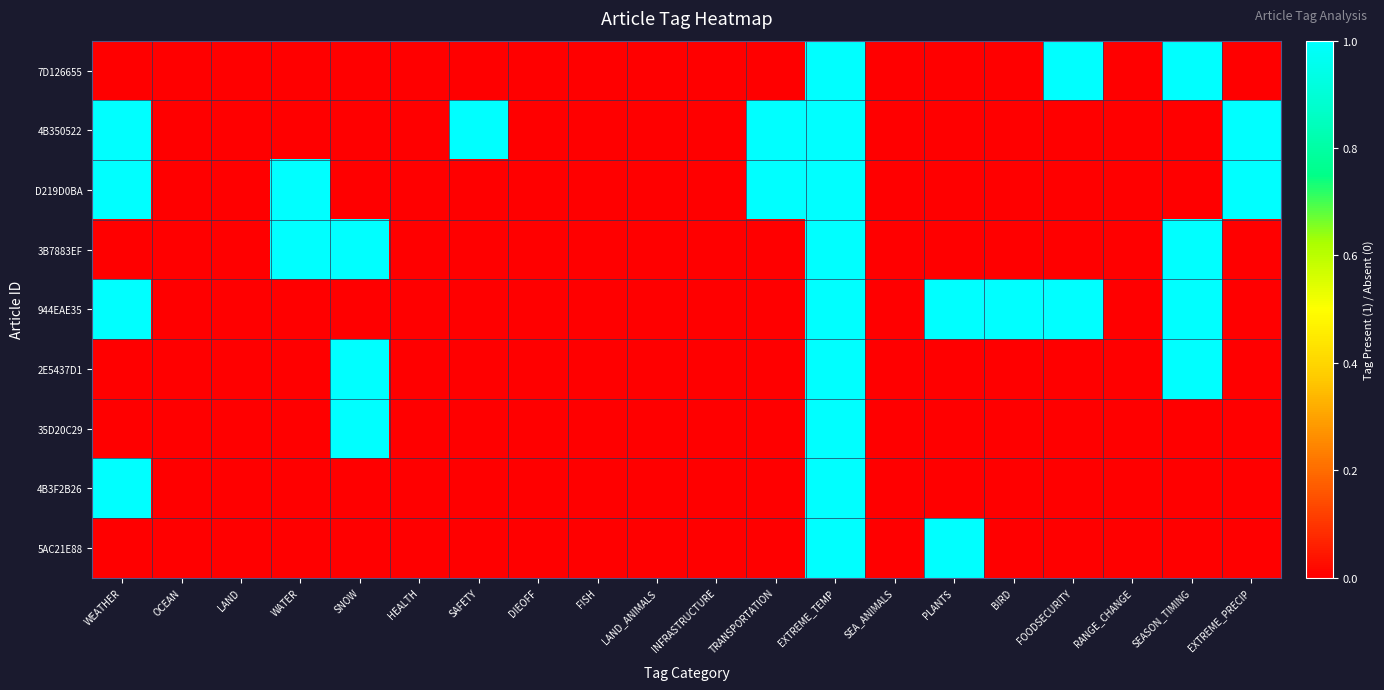

Which series has the widest spread of values?

7D126655